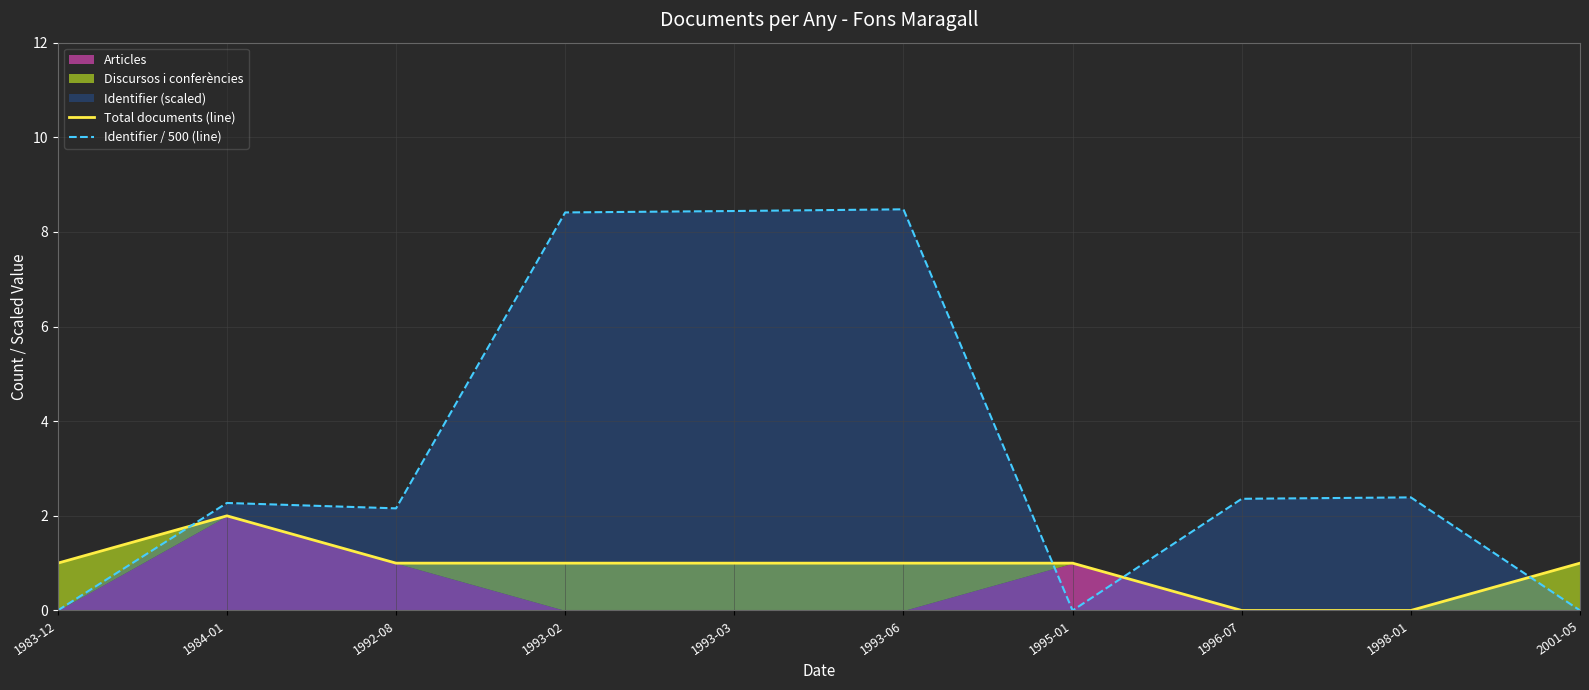

How many categories are shown in the chart?

10